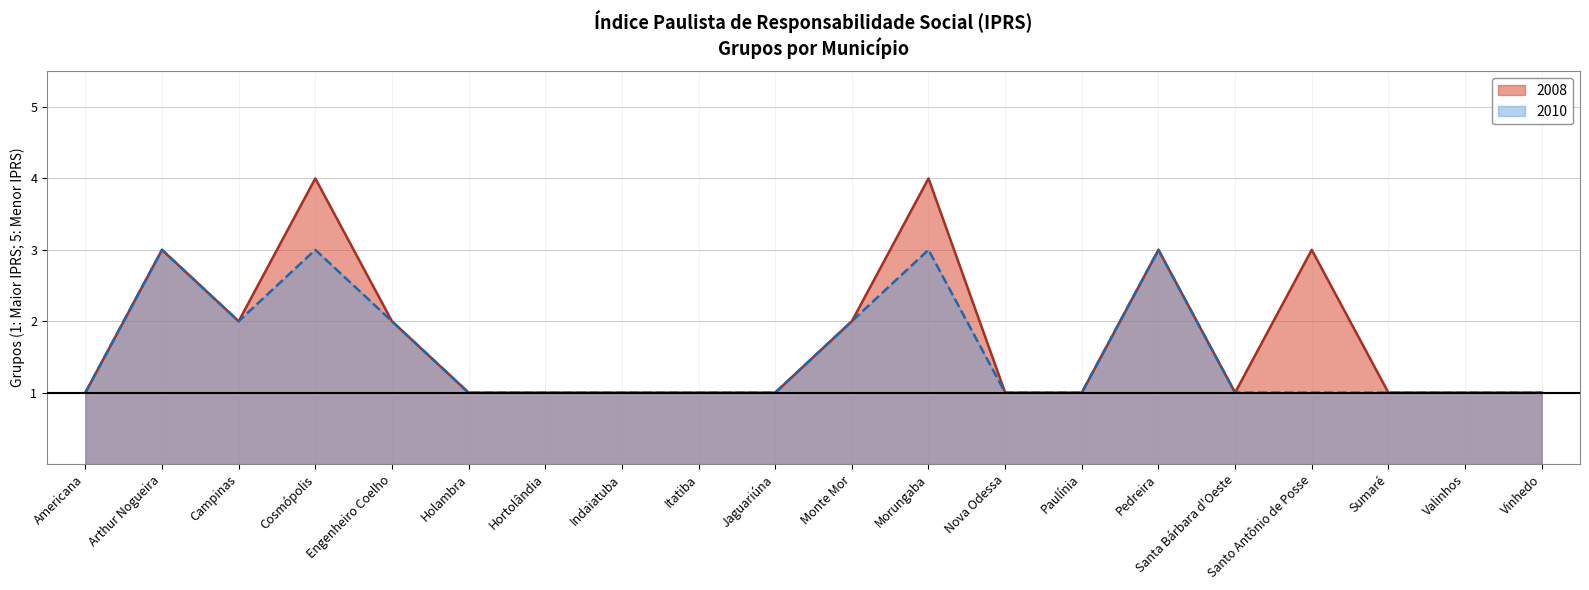

True or false: 2008 and 2010 cross at least once.

False